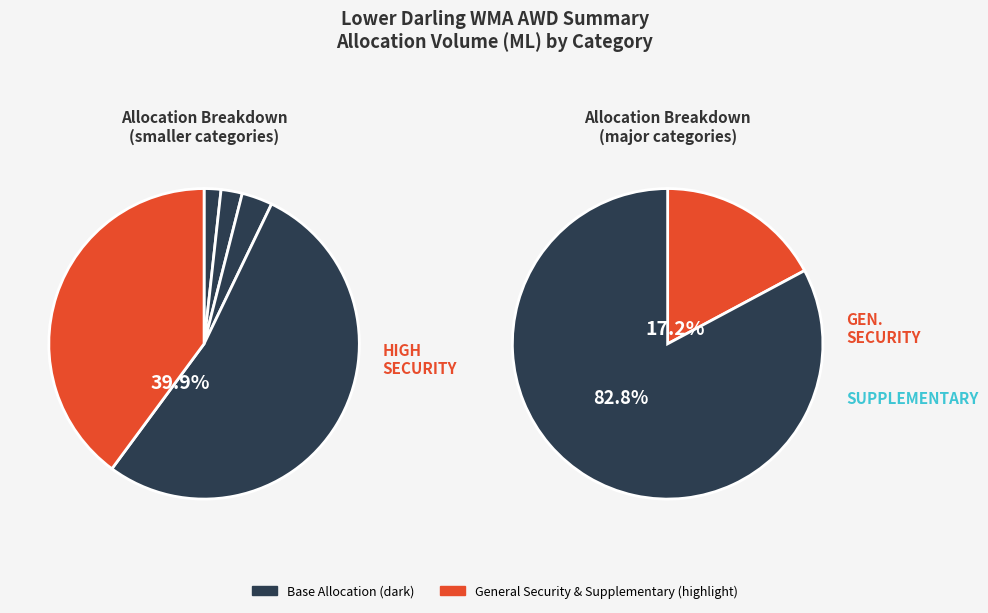

Count the number of slices in the pie.

7